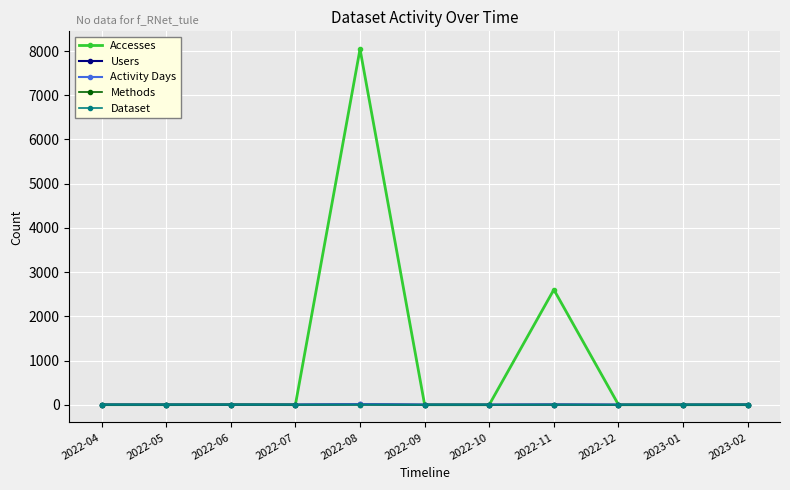

Reading left to right, list all the values displayed in this chart.

Accesses: 2022-04=1	2022-05=1	2022-06=4	2022-07=1	2022-08=8044	2022-09=0	2022-10=0	2022-11=2603	2022-12=0	2023-01=0	2023-02=1
Users: 2022-04=1	2022-05=1	2022-06=1	2022-07=1	2022-08=10	2022-09=0	2022-10=0	2022-11=4	2022-12=0	2023-01=0	2023-02=1
Activity Days: 2022-04=1	2022-05=1	2022-06=1	2022-07=1	2022-08=12	2022-09=0	2022-10=0	2022-11=4	2022-12=0	2023-01=0	2023-02=1
Methods: 2022-04=1	2022-05=1	2022-06=1	2022-07=1	2022-08=1	2022-09=0	2022-10=0	2022-11=1	2022-12=0	2023-01=0	2023-02=1
Dataset: 2022-04=1	2022-05=1	2022-06=1	2022-07=1	2022-08=1	2022-09=0	2022-10=0	2022-11=1	2022-12=0	2023-01=0	2023-02=1